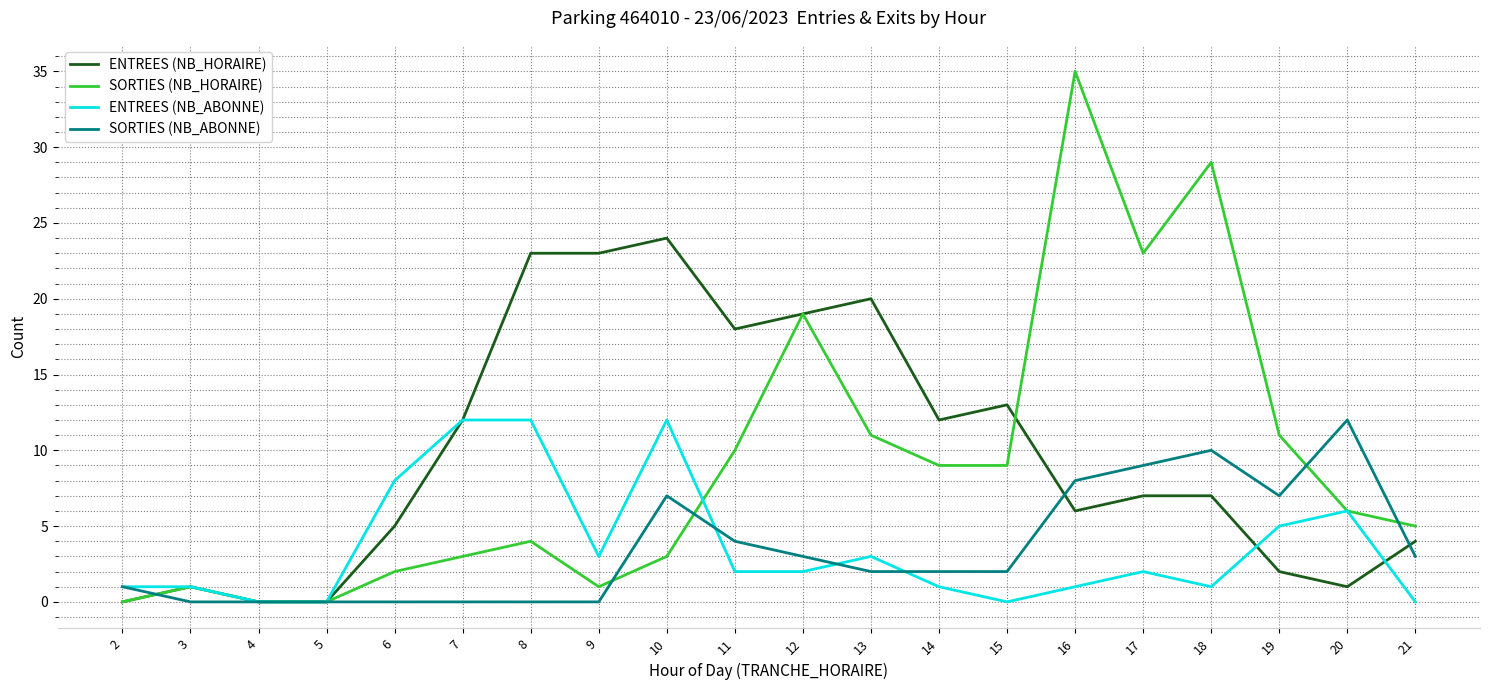

Reading left to right, list all the values displayed in this chart.

ENTREES (NB_HORAIRE): 2=0	3=1	4=0	5=0	6=5	7=12	8=23	9=23	10=24	11=18	12=19	13=20	14=12	15=13	16=6	17=7	18=7	19=2	20=1	21=4
SORTIES (NB_HORAIRE): 2=0	3=1	4=0	5=0	6=2	7=3	8=4	9=1	10=3	11=10	12=19	13=11	14=9	15=9	16=35	17=23	18=29	19=11	20=6	21=5
ENTREES (NB_ABONNE): 2=1	3=1	4=0	5=0	6=8	7=12	8=12	9=3	10=12	11=2	12=2	13=3	14=1	15=0	16=1	17=2	18=1	19=5	20=6	21=0
SORTIES (NB_ABONNE): 2=1	3=0	4=0	5=0	6=0	7=0	8=0	9=0	10=7	11=4	12=3	13=2	14=2	15=2	16=8	17=9	18=10	19=7	20=12	21=3